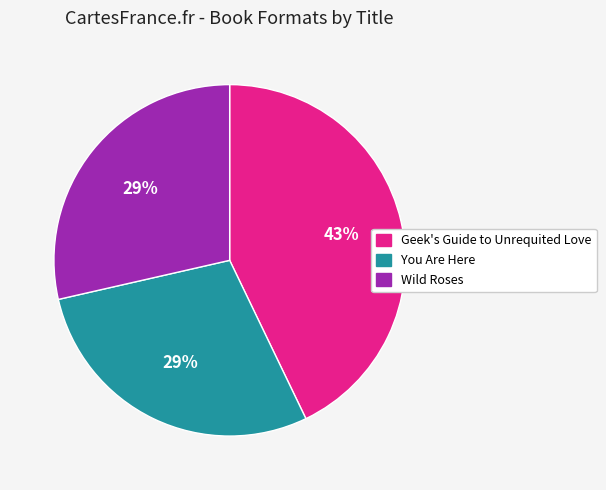

Which category has the biggest portion of the pie?

Geek's Guide to Unrequited Love